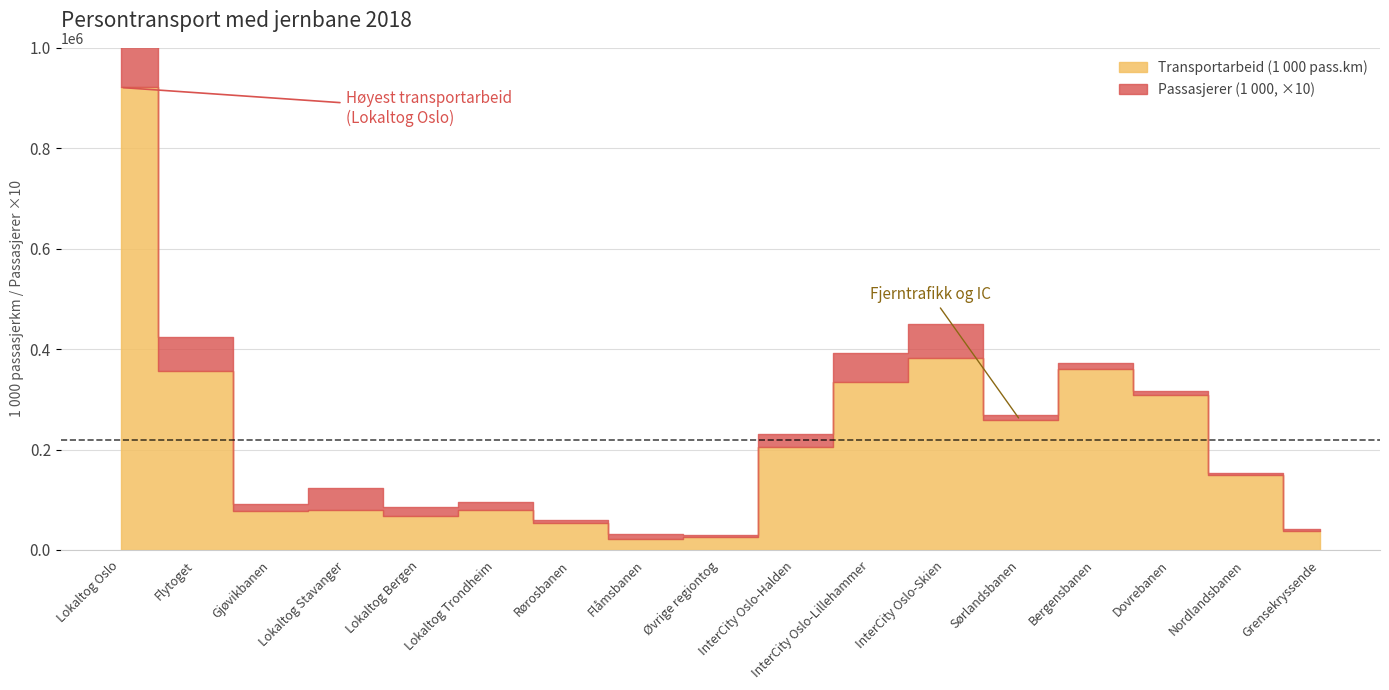

Is it true that Passasjerer (1 000) equals 6826 at Flytoget?

True